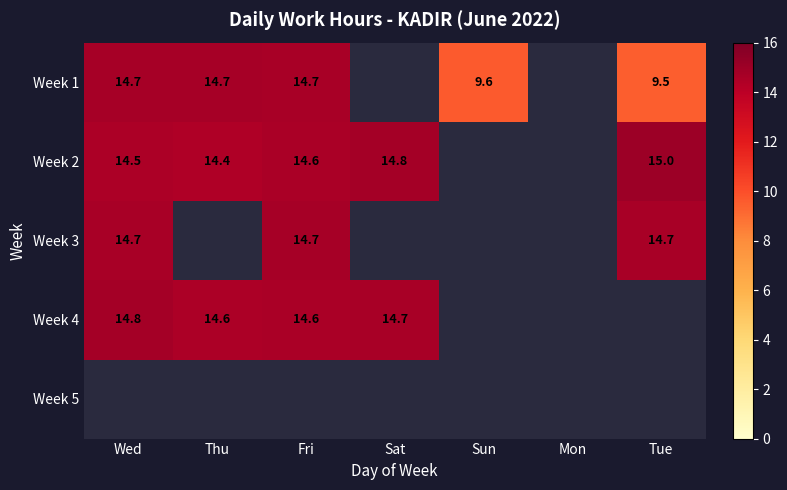

At which label does Week 1 reach its peak?

Thu